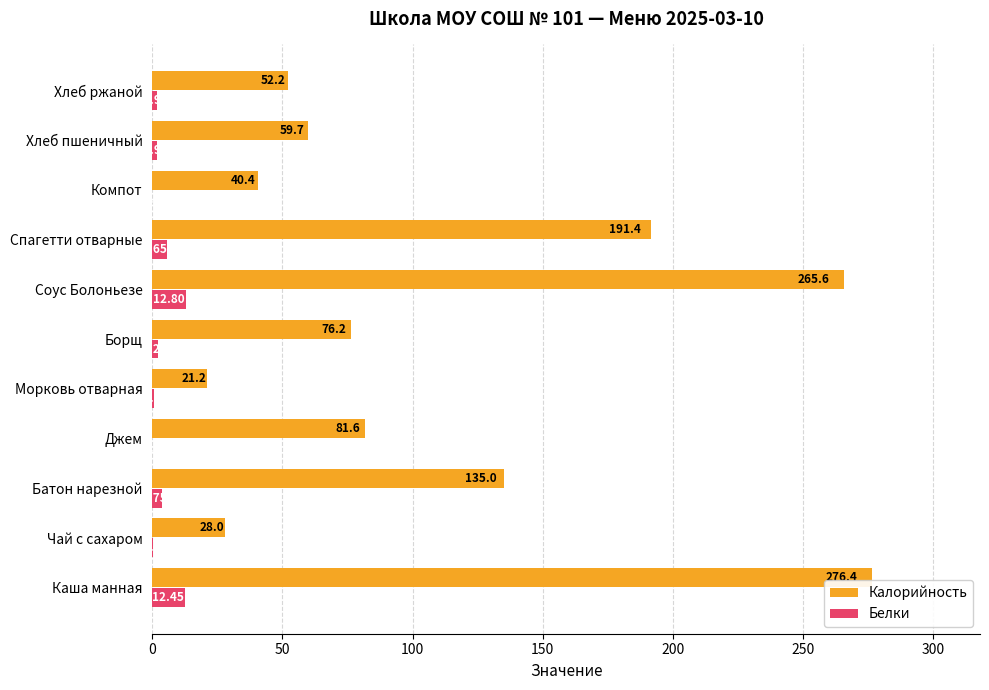

What is the sum of all Белки values?

41.9